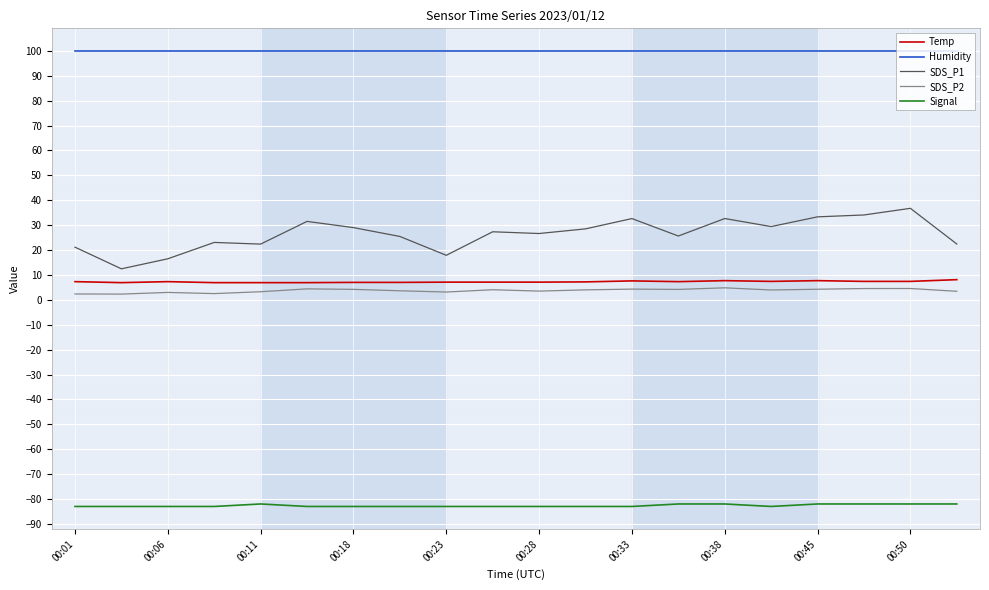

True or false: Temp and SDS_P1 cross at least once.

False